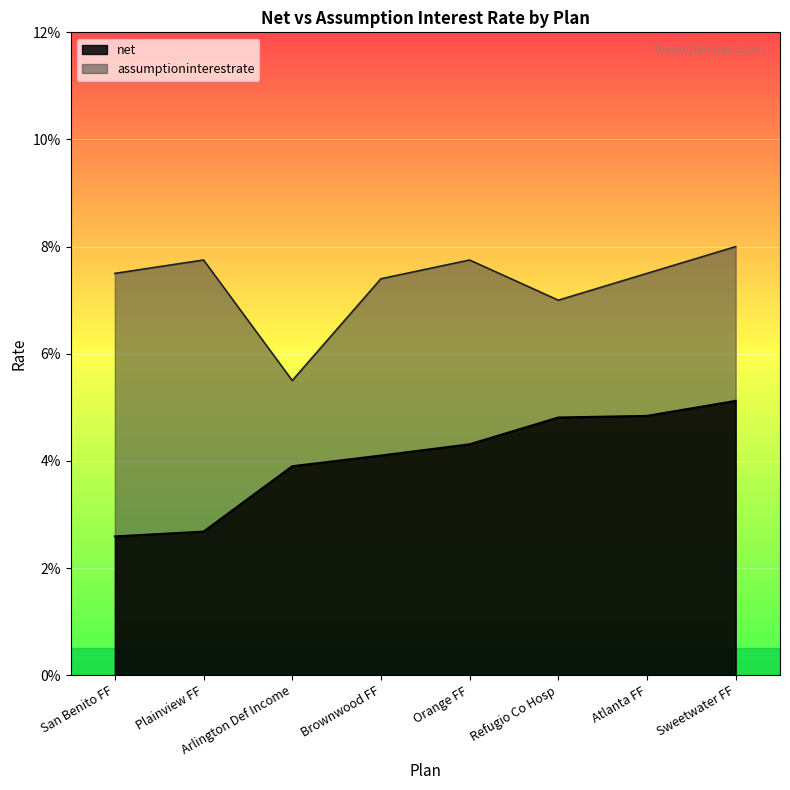

True or false: assumptioninterestrate and net intersect in this chart.

False